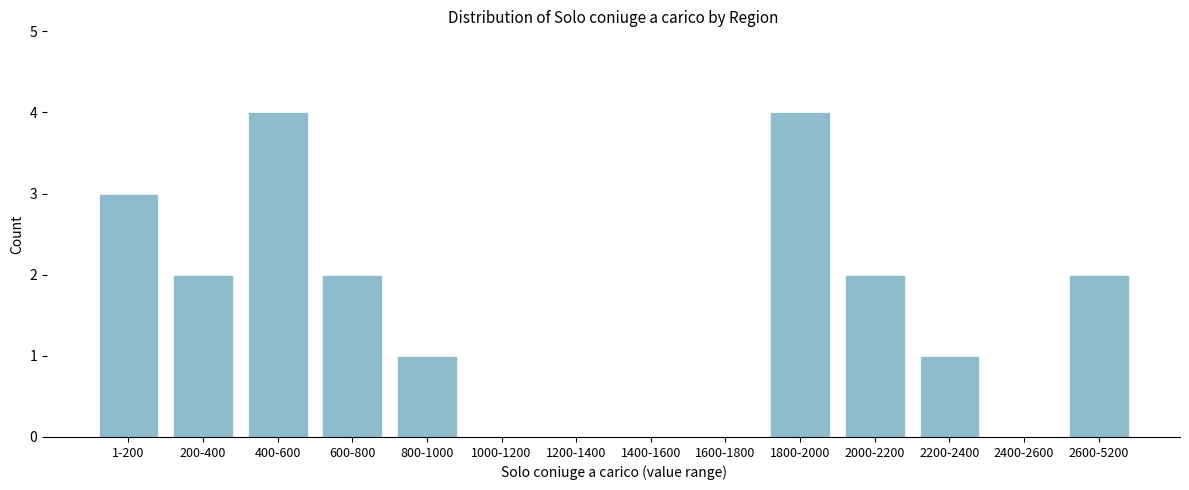

Reading left to right, list all the values displayed in this chart.

1-200=3	200-400=2	400-600=4	600-800=2	800-1000=1	1000-1200=0	1200-1400=0	1400-1600=0	1600-1800=0	1800-2000=4	2000-2200=2	2200-2400=1	2400-2600=0	2600-5200=2